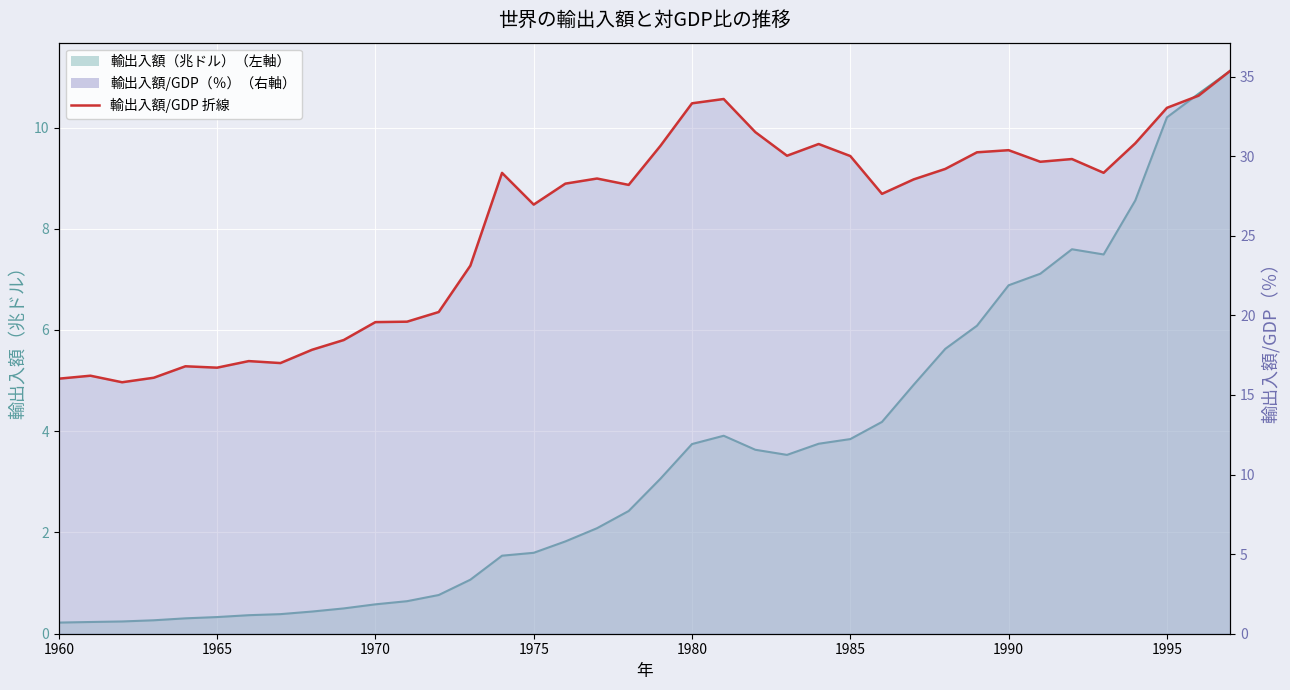

True or false: 輸出入額（兆ドル） has more than 1 points higher than both neighbors.

True